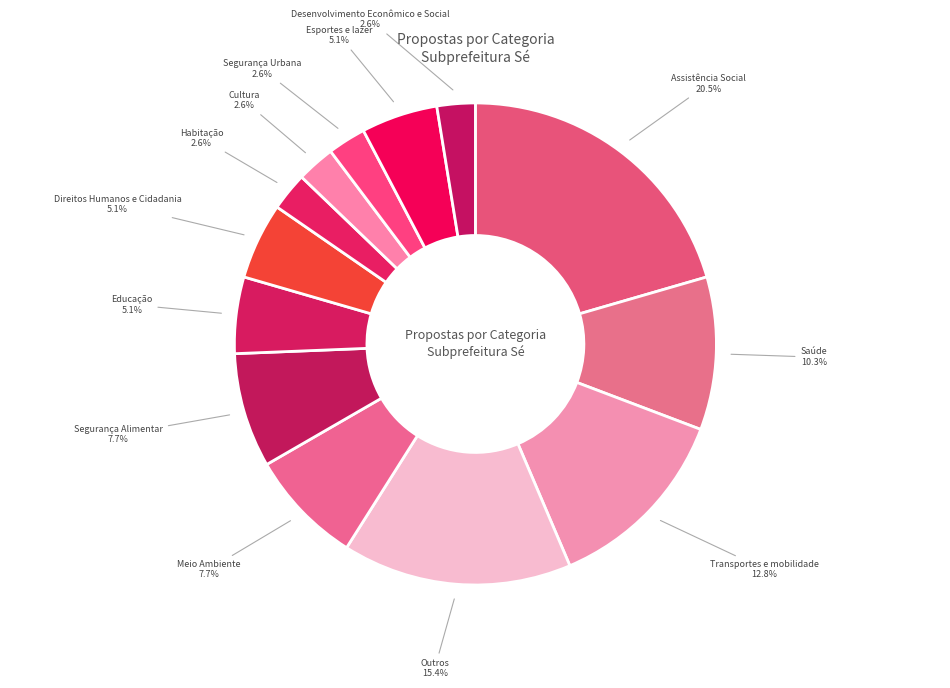

Count the number of slices in the pie.

13